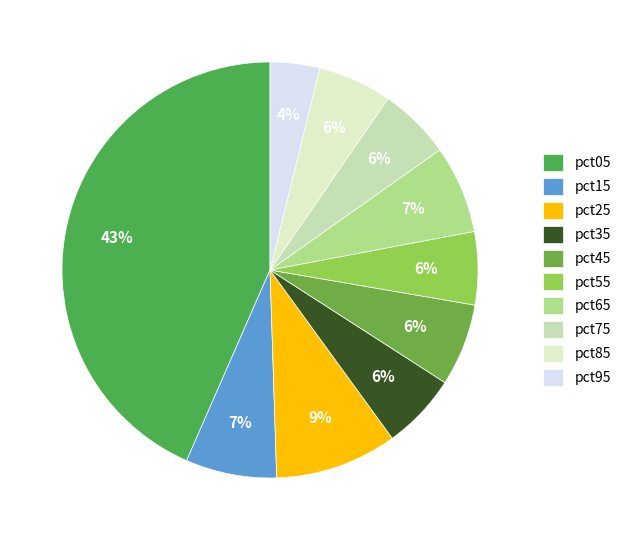

The pct25 slice represents 9% of the pie. True or false?

True